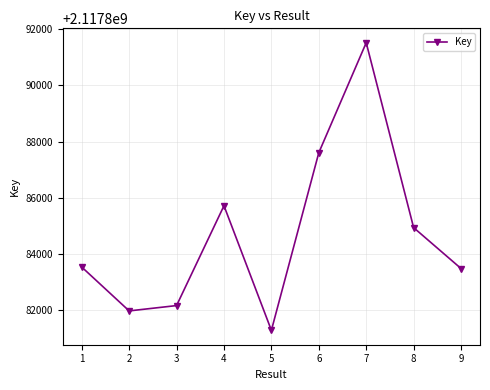

How many values are below 2117883525?

4